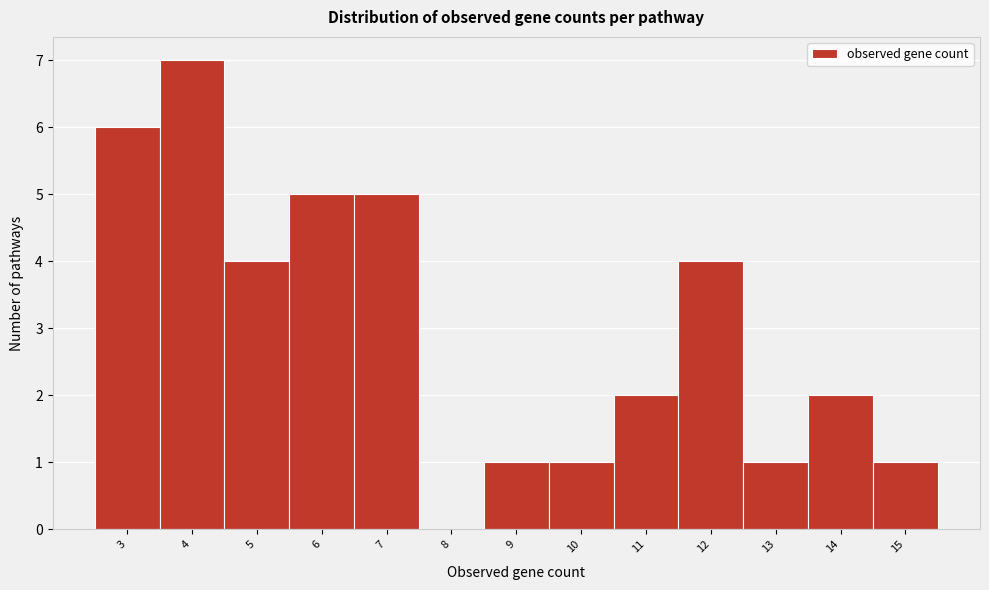

Reading left to right, list every bar in this chart as the range it spans on the x-axis followed by its height. The values are not printed on the chart, so give them approximately, as read against the axis.

2.5 to 3.5: 6
3.5 to 4.5: 7
4.5 to 5.5: 4
5.5 to 6.5: 5
6.5 to 7.5: 5
7.5 to 8.5: 0
8.5 to 9.5: 1
9.5 to 10.5: 1
10.5 to 11.5: 2
11.5 to 12.5: 4
12.5 to 13.5: 1
13.5 to 14.5: 2
14.5 to 15.5: 1